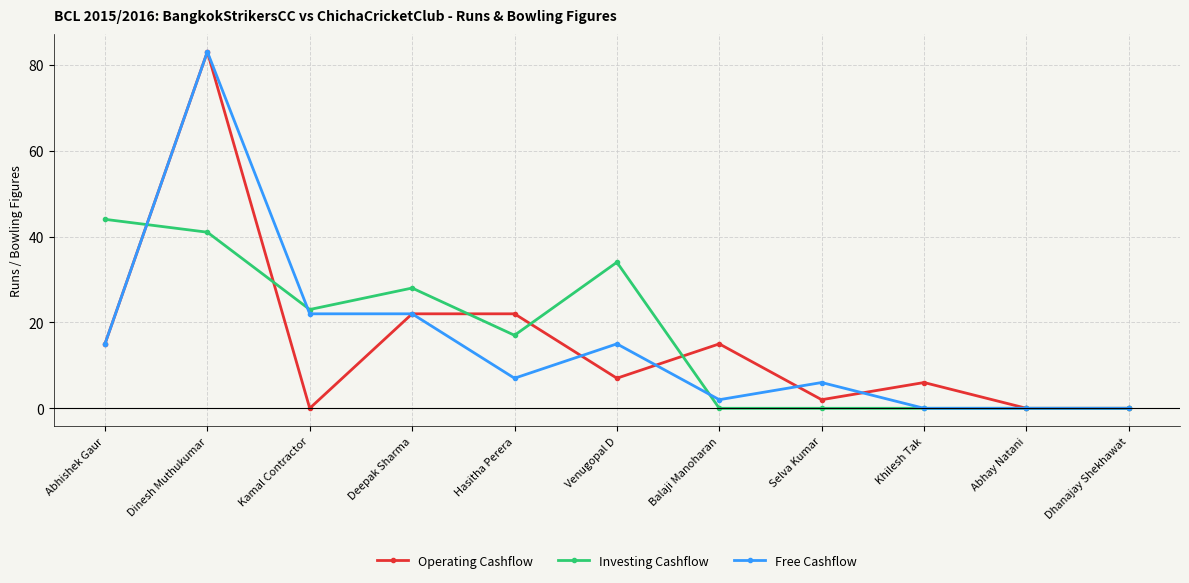

How many lines are shown in the chart?

3